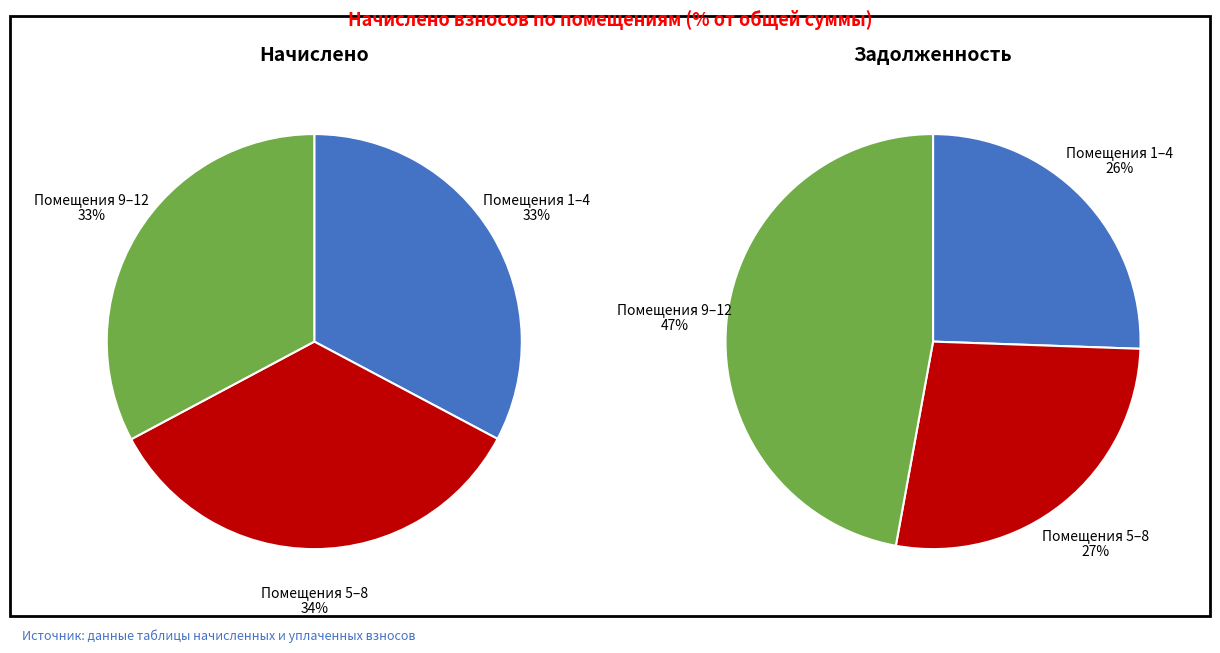

Is there a majority slice in this chart?

No